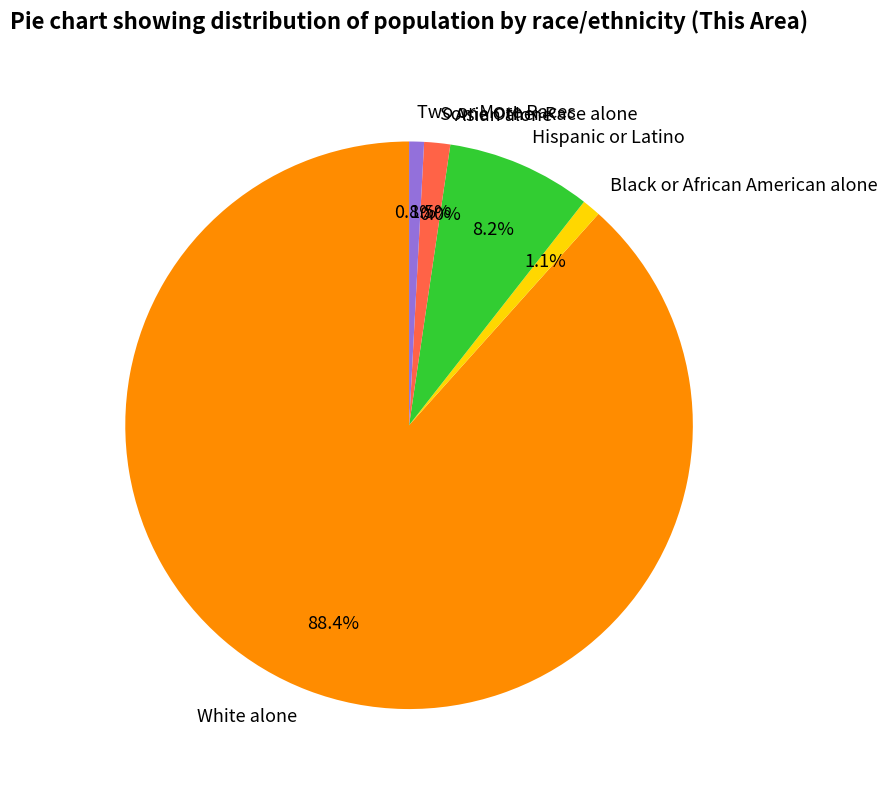

What is the total percentage of Hispanic or Latino and Asian alone?

8.2%